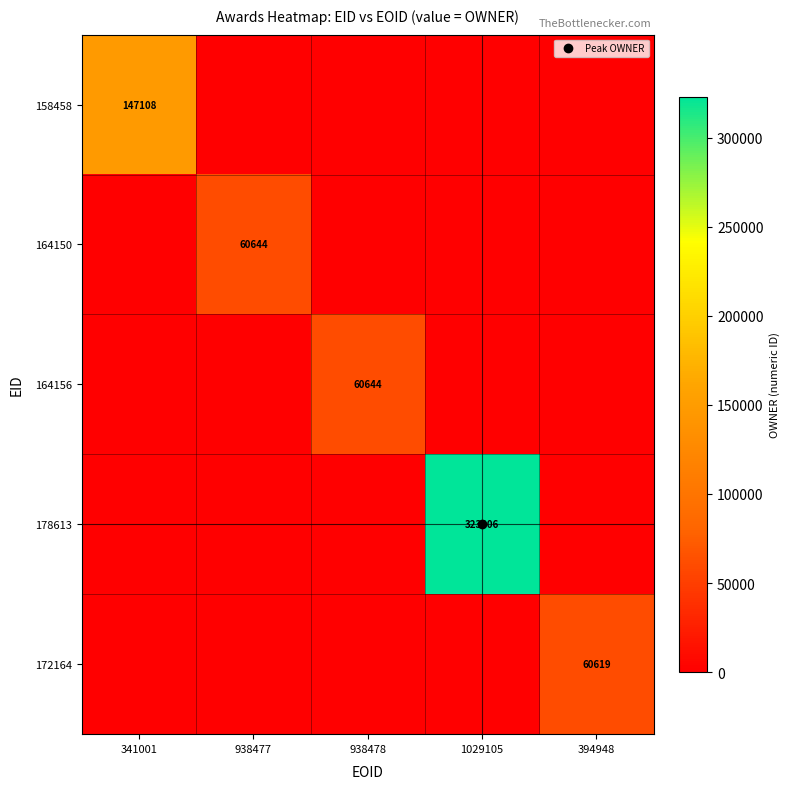

Is it true that 158458 equals 101055 at 1029105?

False